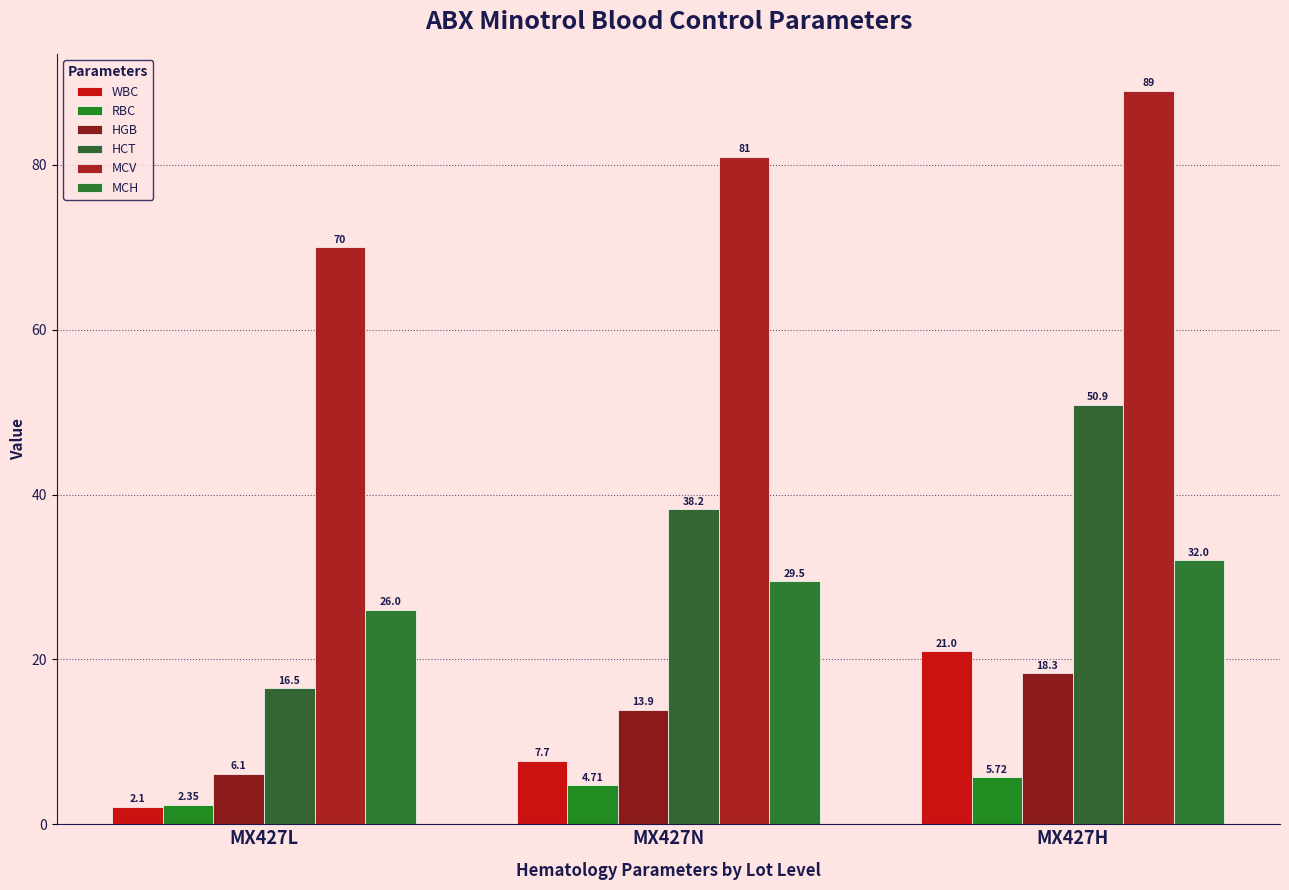

How many series are shown in this chart?

6